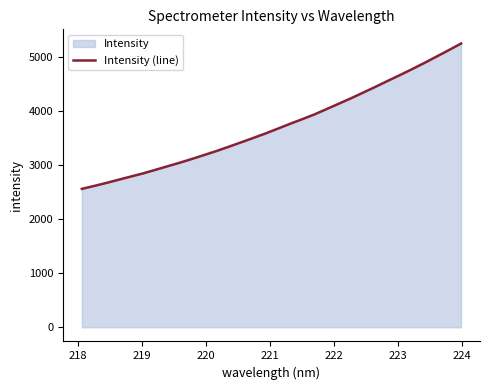

What is the difference between the maximum and minimum values?

2686.8